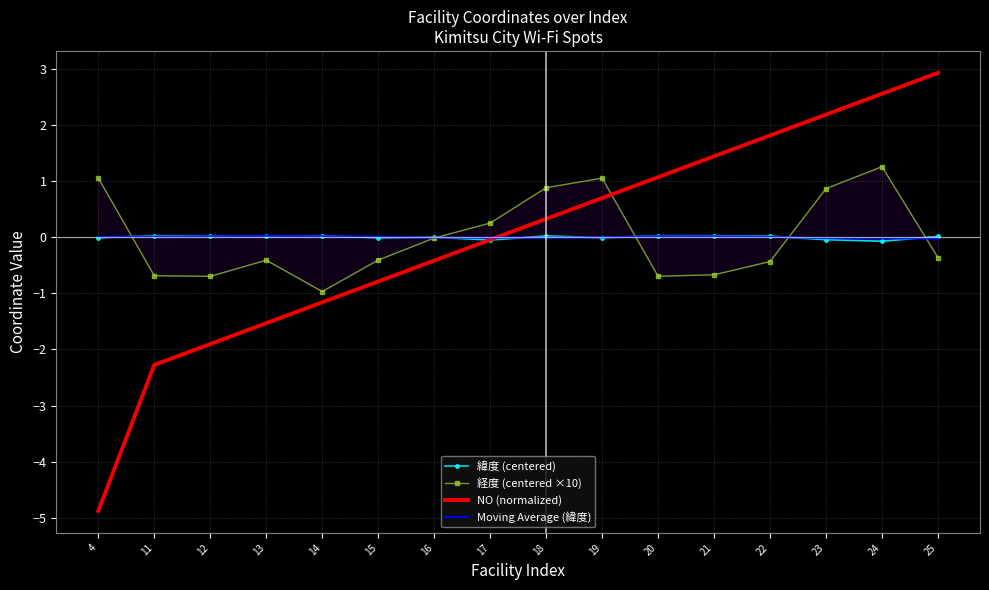

How many intersections are there between NO (normalized) and Moving Average (緯度)?

1